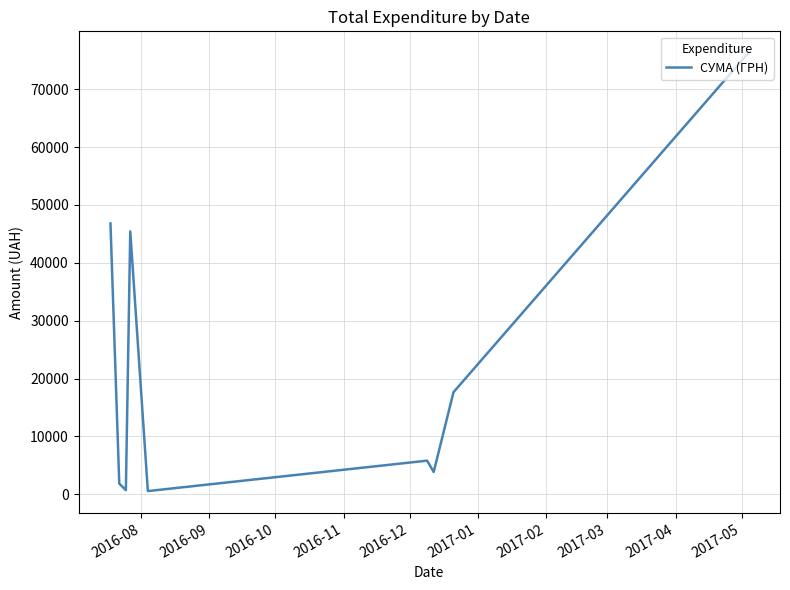

How many interior local peaks (higher than both neighbors) does the data have?

2